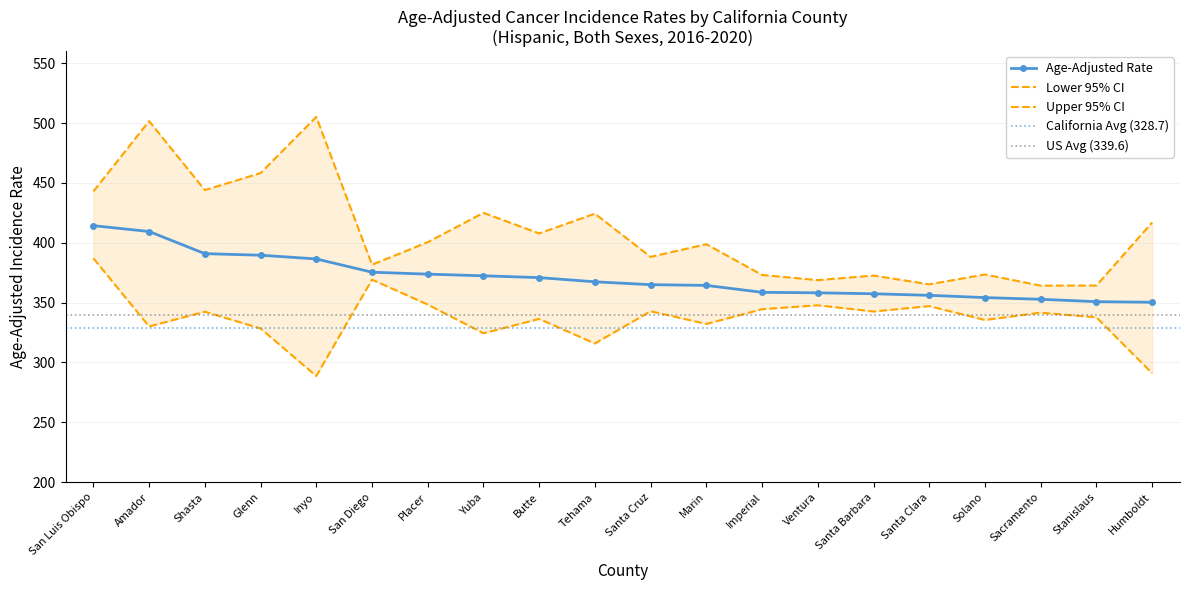

At which label does Upper 95% CI first exceed 400?

San Luis Obispo